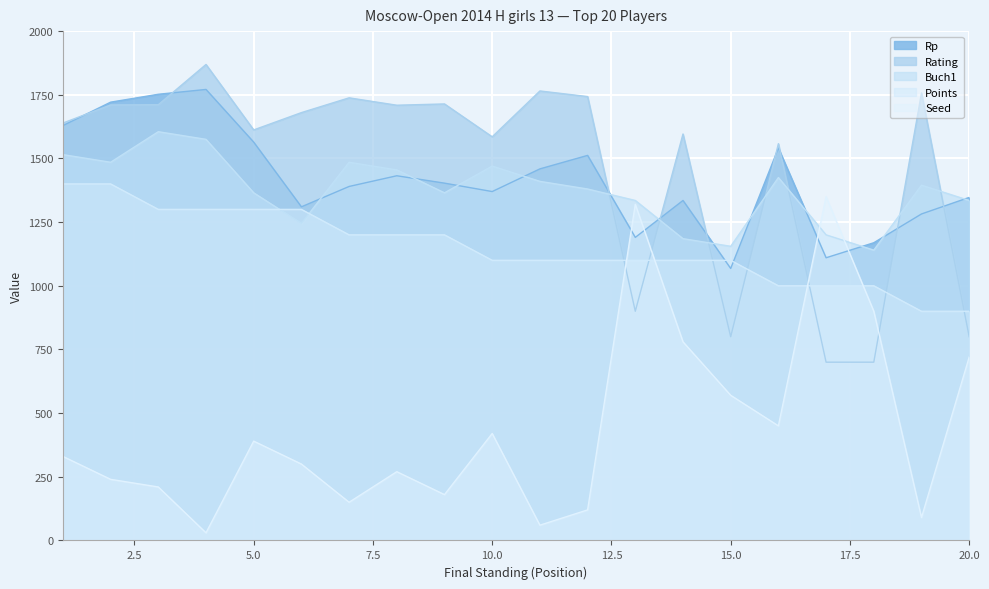

Reading right to left, list all the values displayed in this chart.

Rp: 1347	1282	1169	1110	1541	1068	1335	1190	1512	1459	1370	1403	1432	1390	1310	1564	1771	1752	1721	1629
Points: 900	900	1000	1000	1000	1100	1100	1100	1100	1100	1100	1200	1200	1200	1300	1300	1300	1300	1400	1400
Buch1: 1335	1395	1140	1200	1425	1155	1185	1335	1380	1410	1470	1365	1455	1485	1245	1365	1575	1605	1485	1515
Rating: 800	1757	700	700	1558	800	1596	900	1743	1765	1585	1714	1709	1738	1680	1612	1869	1711	1710	1639
Seed: 720	90	900	1350	450	570	780	1320	120	60	420	180	270	150	300	390	30	210	240	330